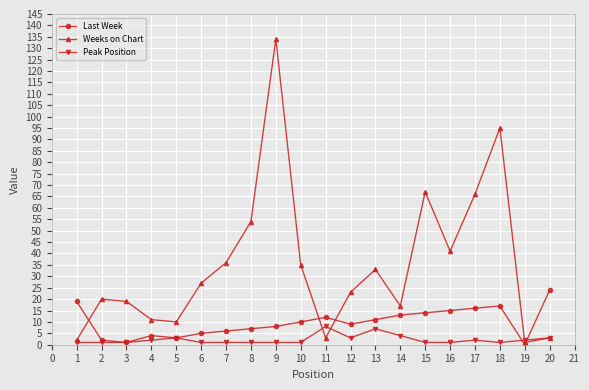

What are all the series names shown in the legend?

Last Week, Weeks on Chart, Peak Position